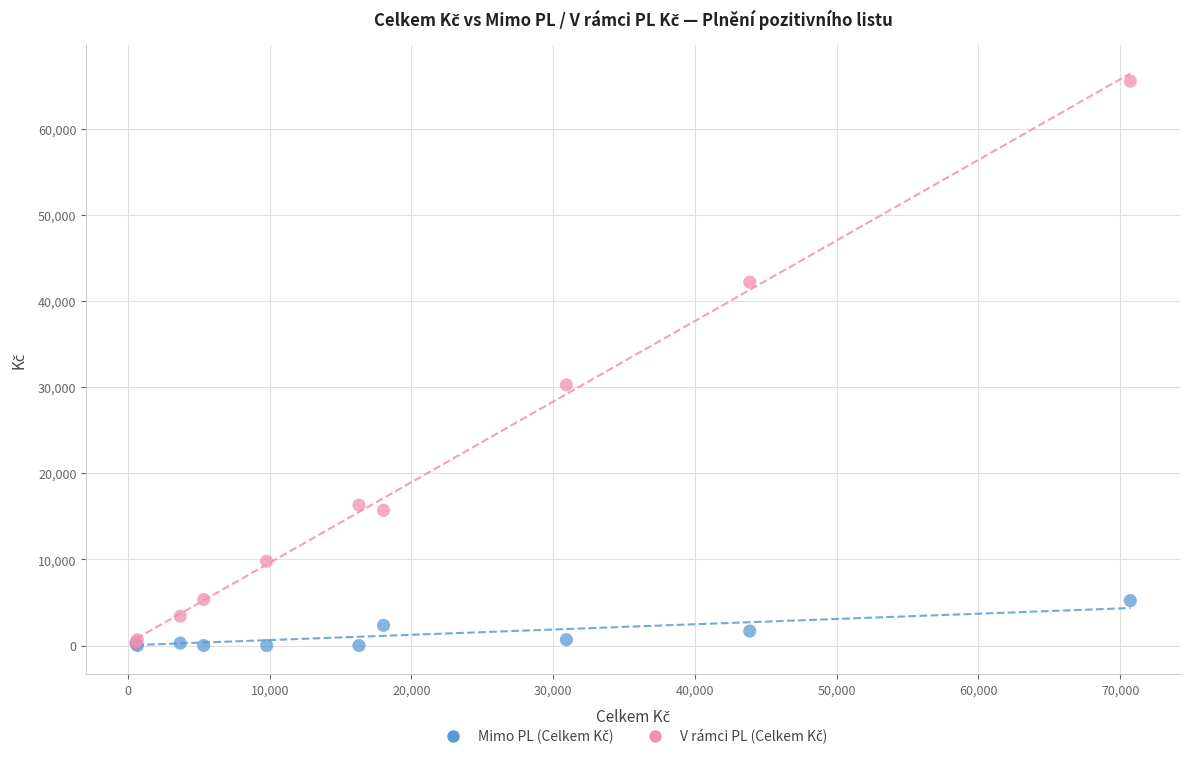

Across all series, what Y value is closest to 32748?

30251.8